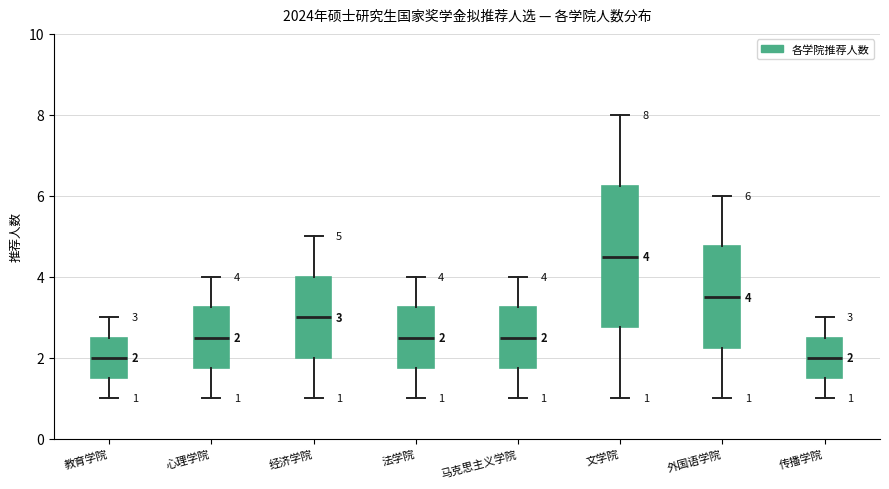

Comparing the boxes themselves (not the whiskers), which one is the tallest?

文学院